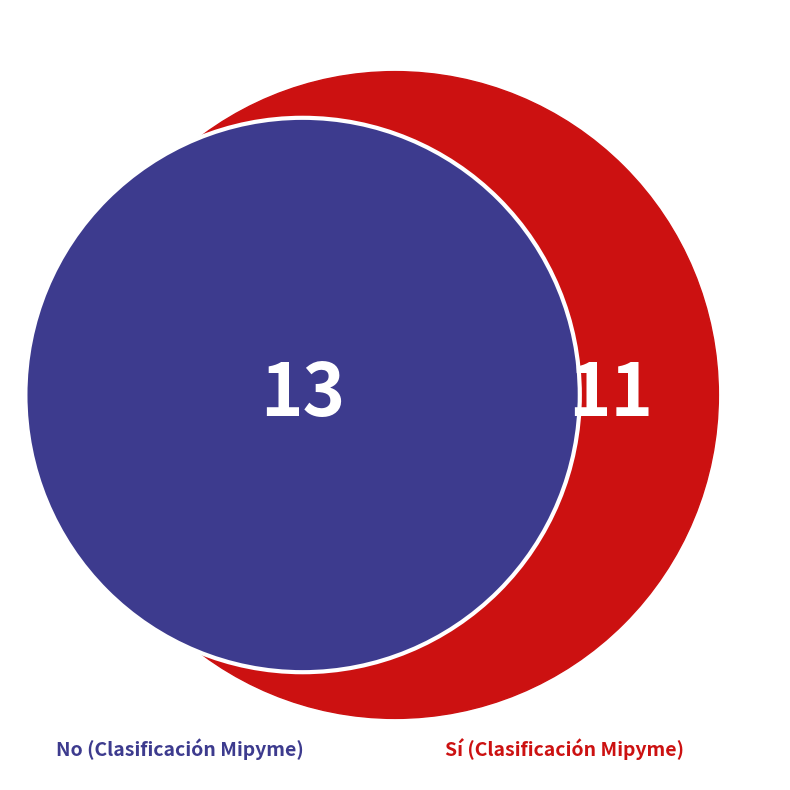

Is the sum of Sí and No greater than half?

Yes